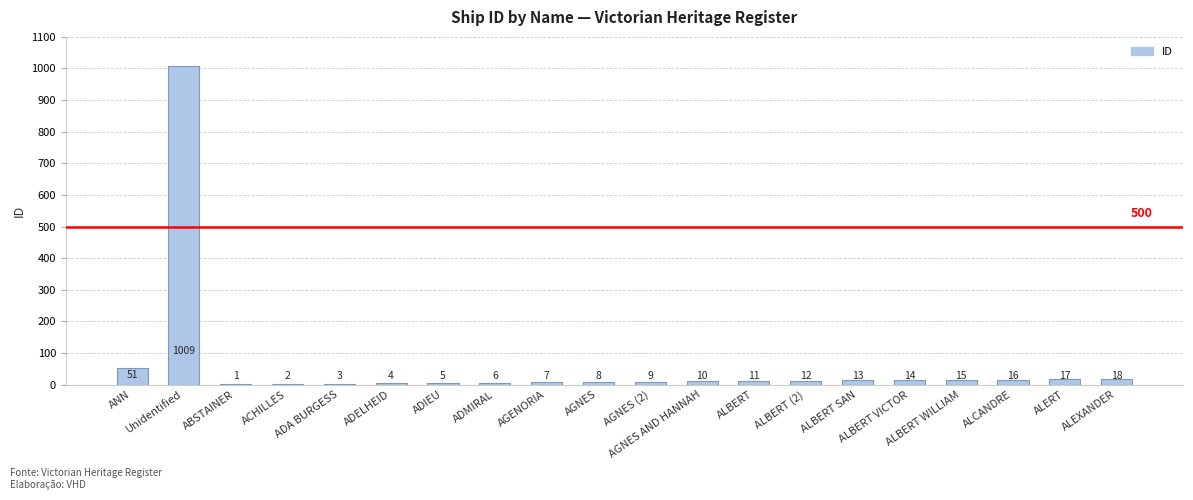

What is the sum of all values?

1231